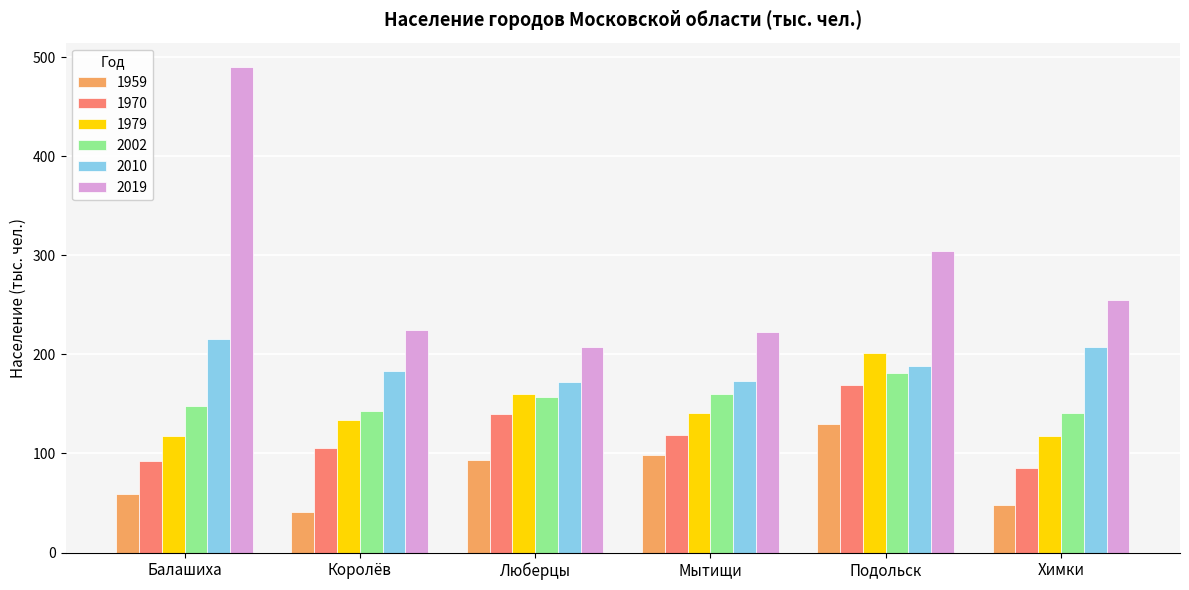

The 2019 series shows 254.8 at Химки. True or false?

True